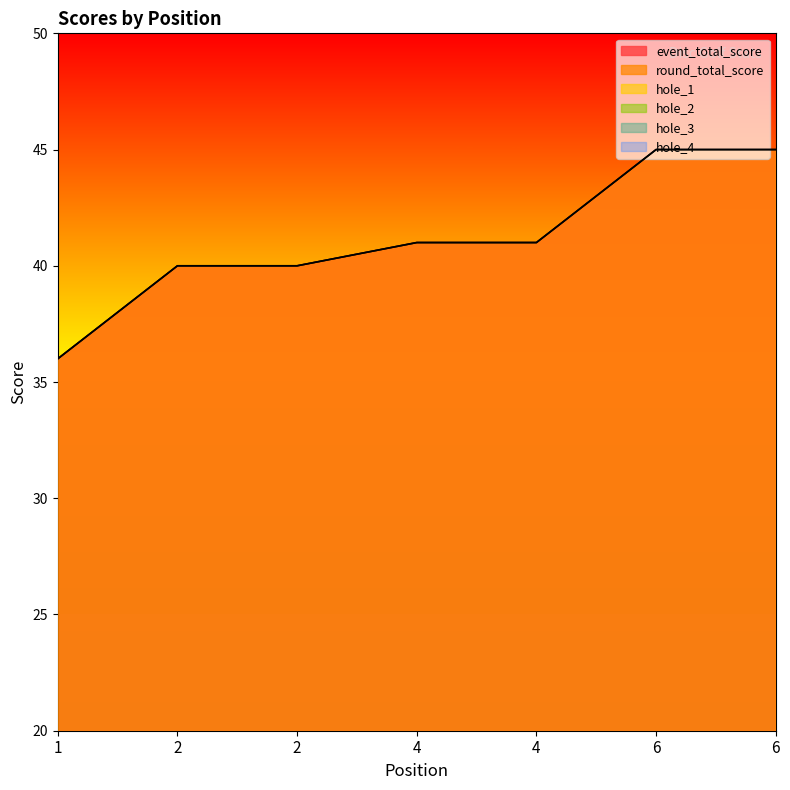

What are all the series names shown in the legend?

event_total_score, round_total_score, hole_1, hole_2, hole_3, hole_4